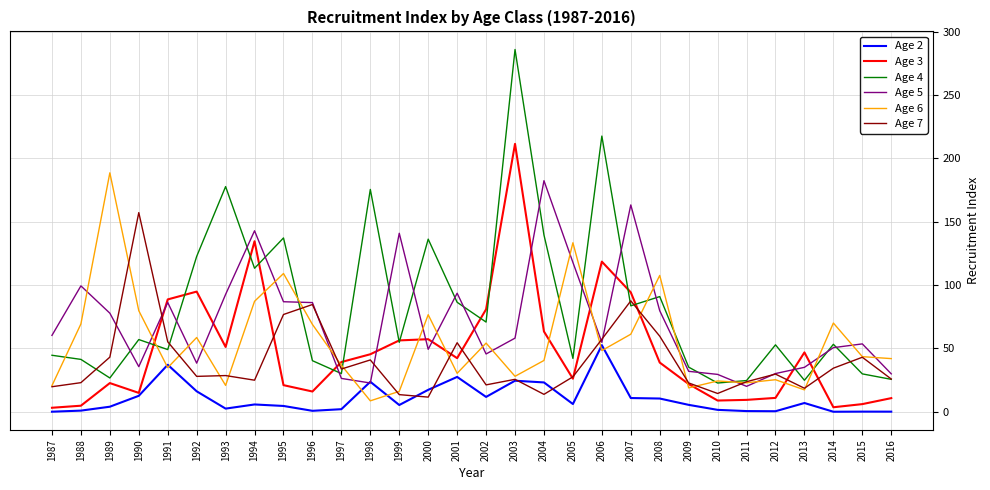

True or false: Age 5 and Age 3 cross at least once.

True